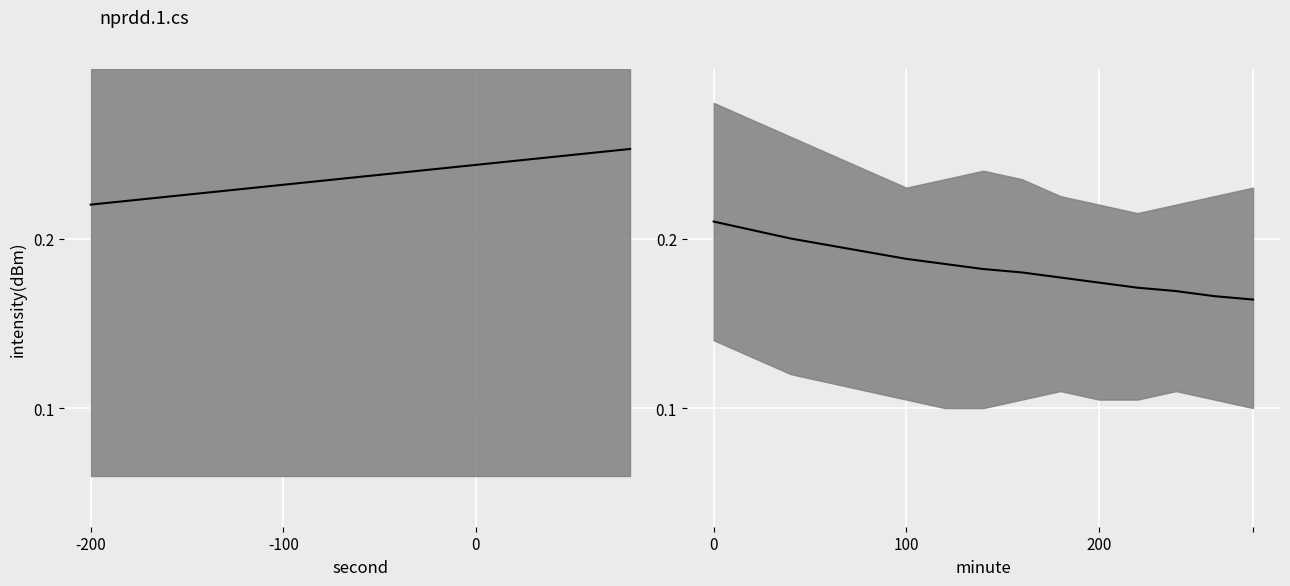

What is the maximum value shown in the chart?

0.3